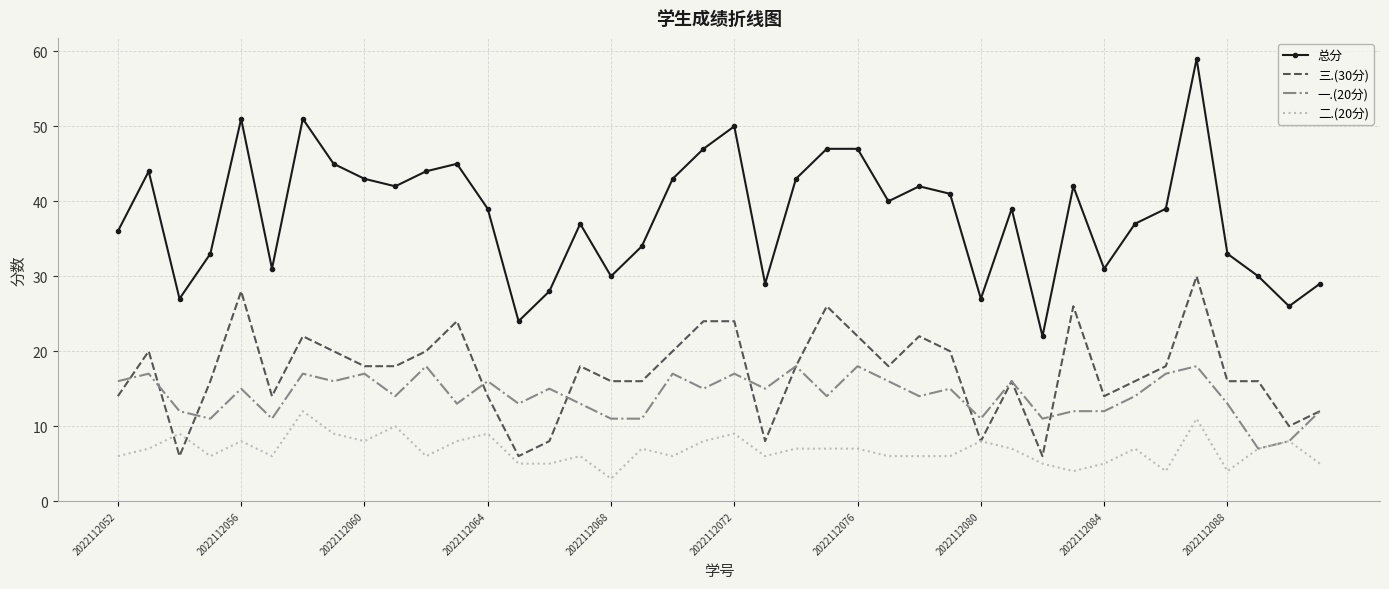

Which series has the widest spread of values?

总分